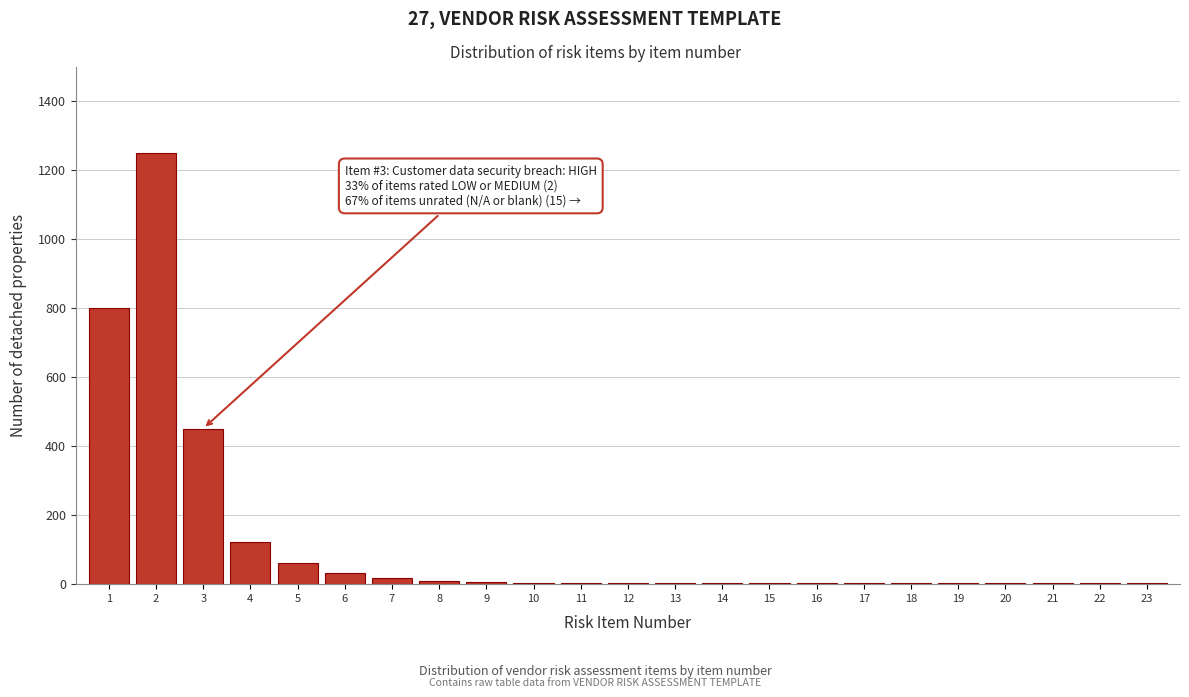

What is the greatest value displayed?

1250